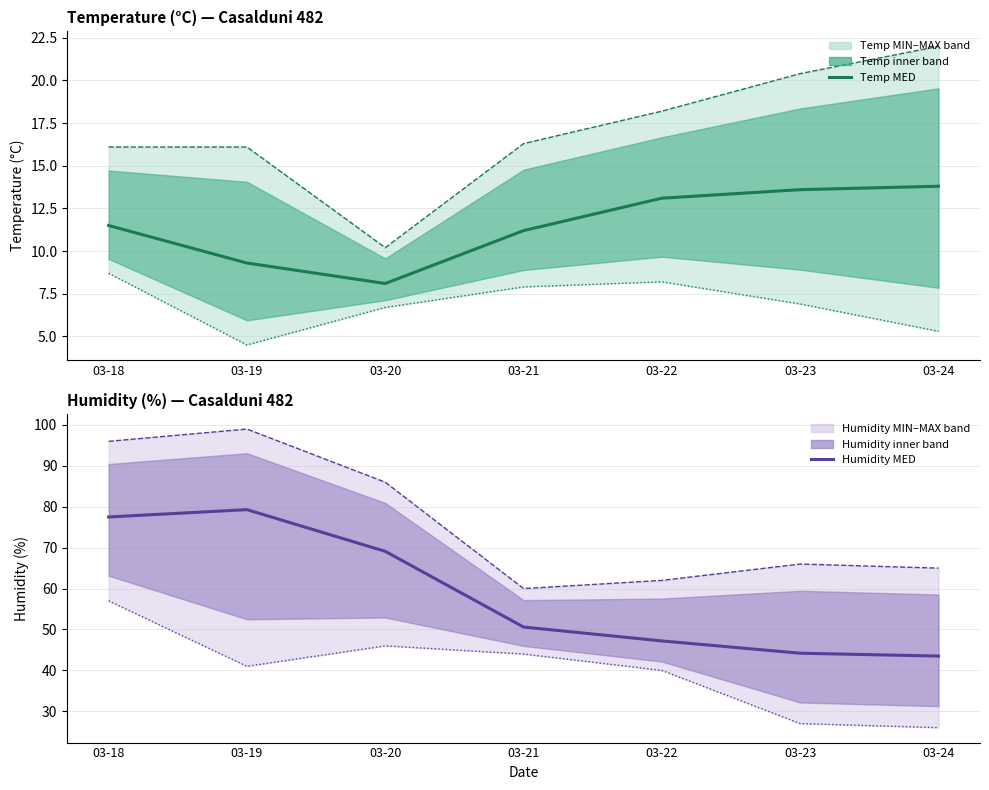

What is the value of the Humidity MAX point at the 4th from the left?

60.0